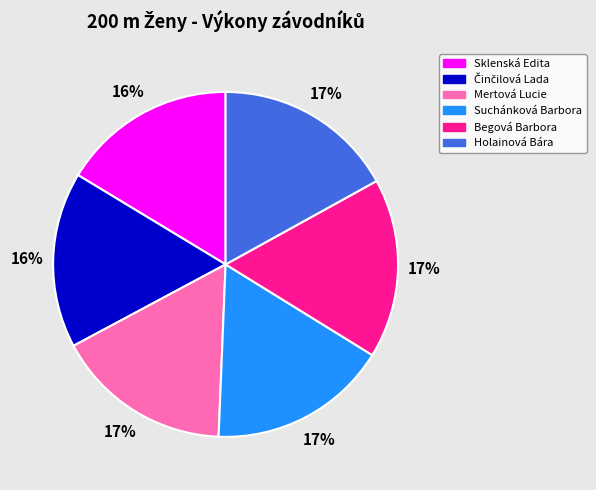

What is the ratio of the value at Suchánková Barbora to the value at Mertová Lucie?

1.0